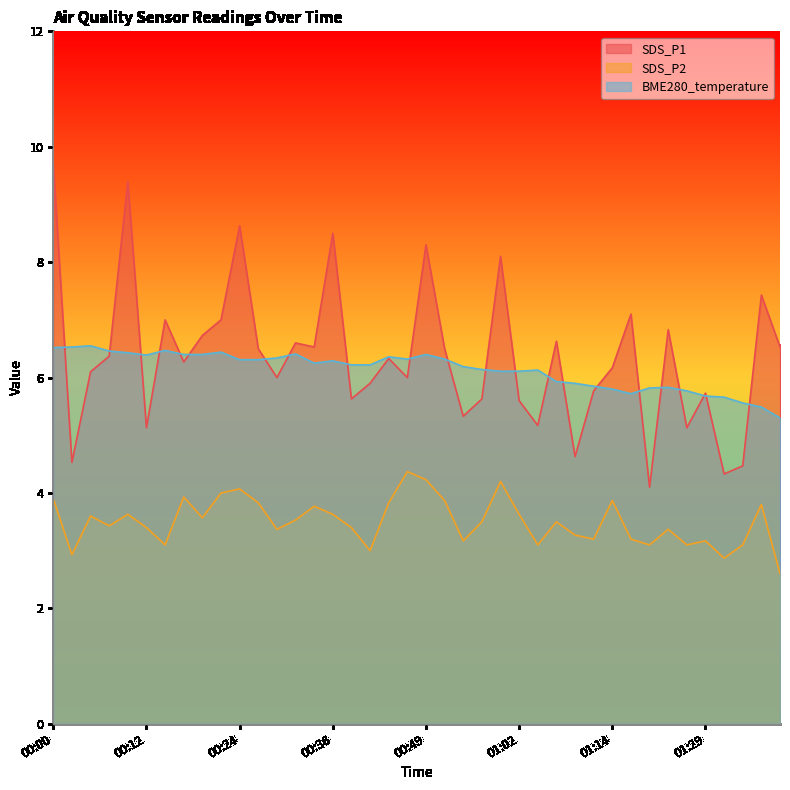

Which series changed the most between 00:39 and 00:44?

SDS_P1